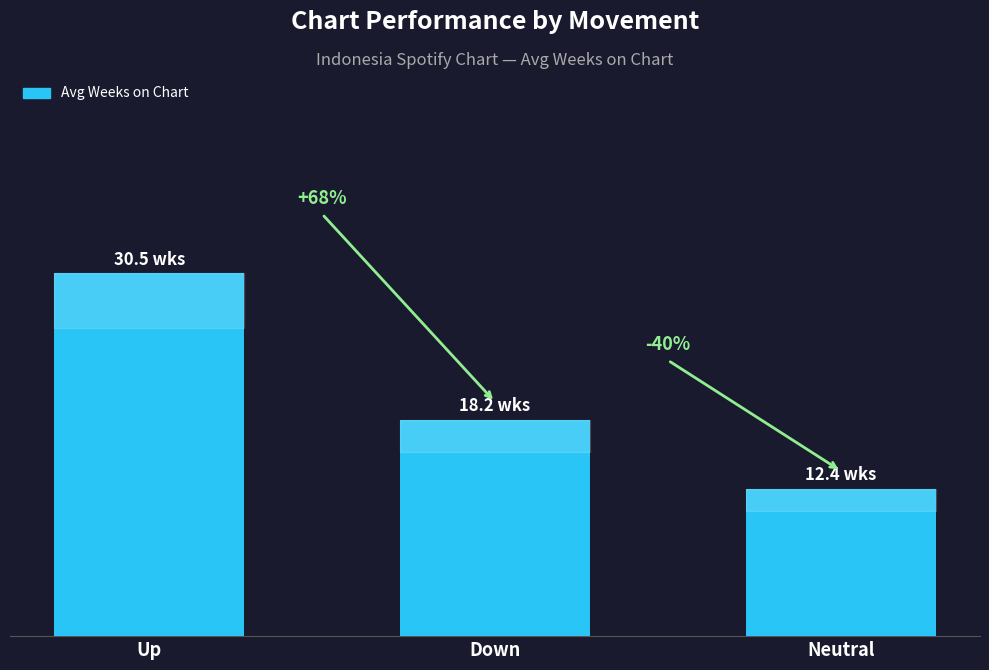

At which label is the value closest to 21?

Down